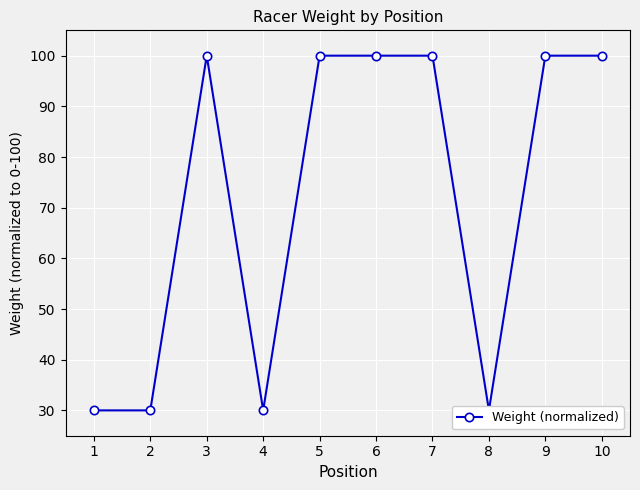

At which label is the value closest to 65?

1